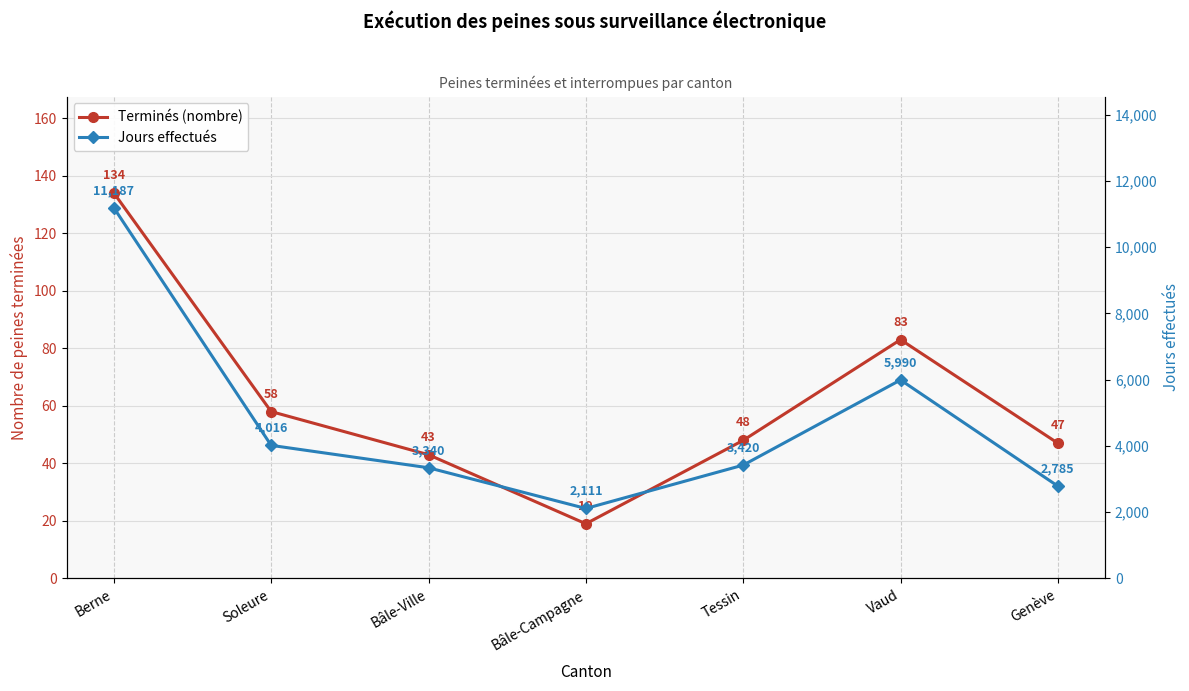

Count the number of data series in this chart.

2